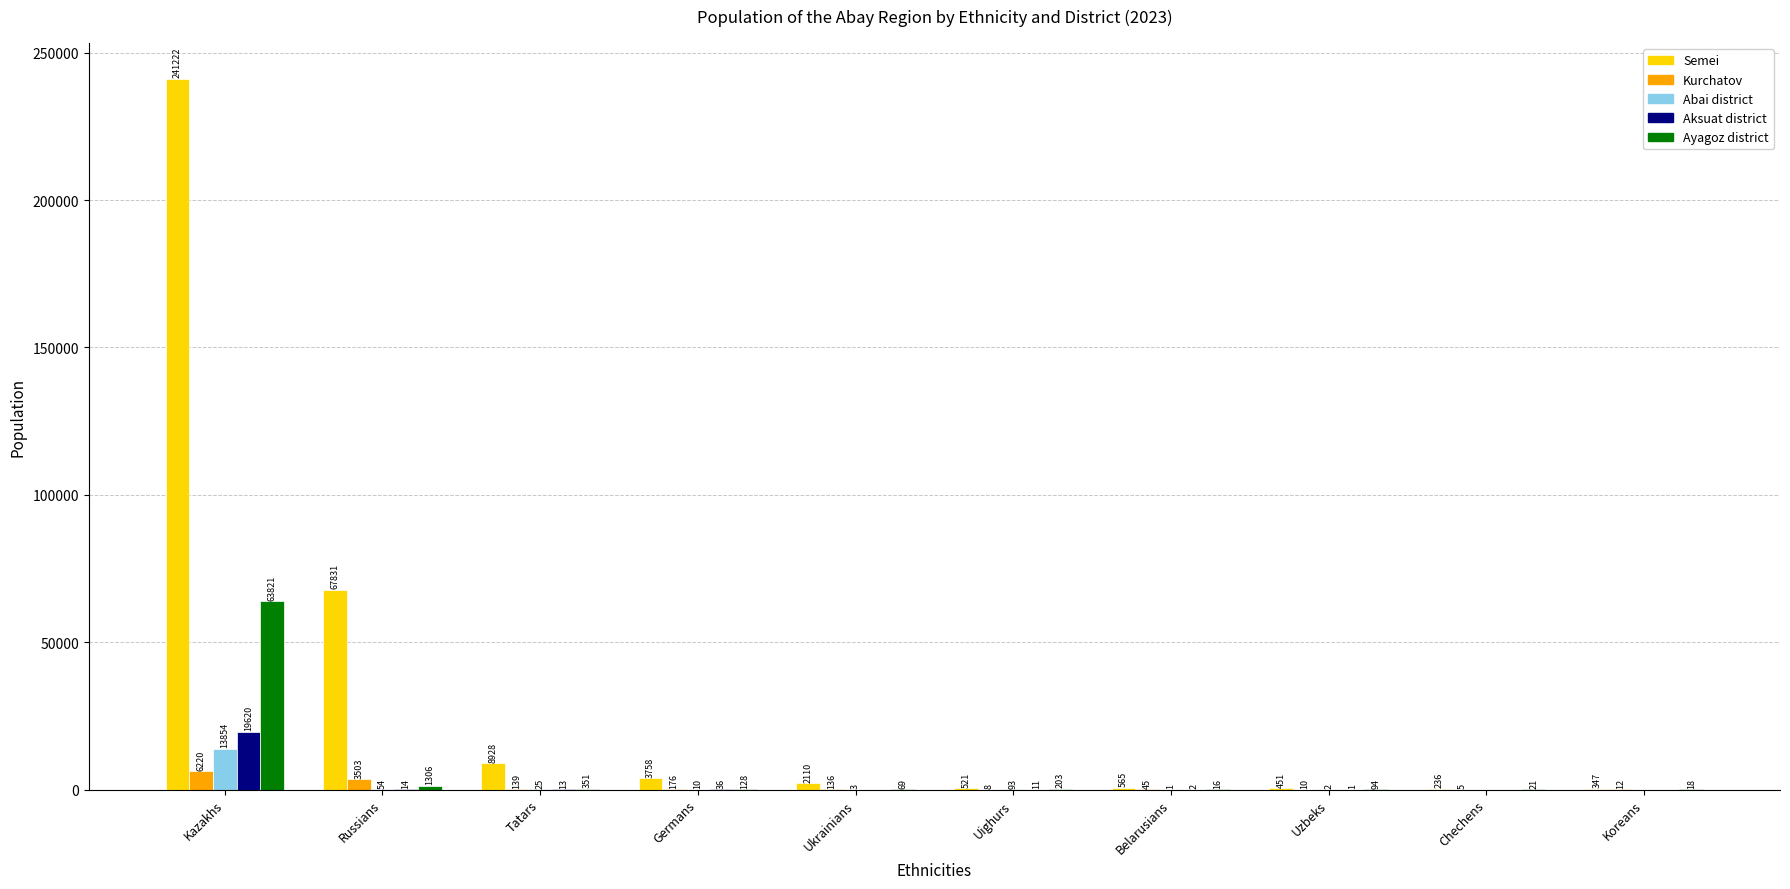

How many distinct data groups are displayed?

5